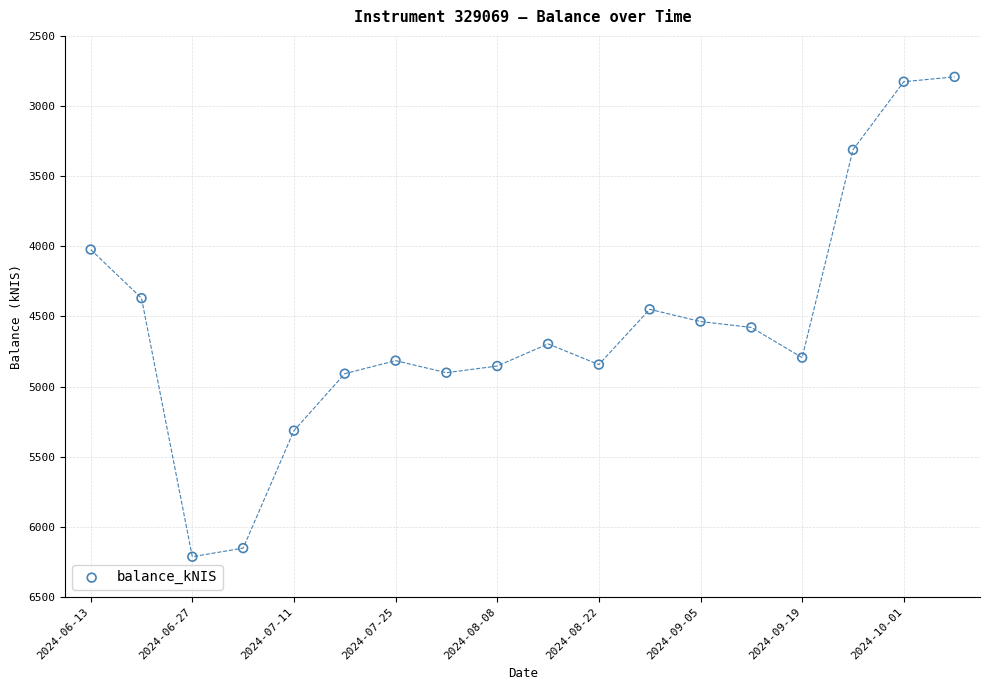

What is the range of Y values (max minus min)?

3421.3